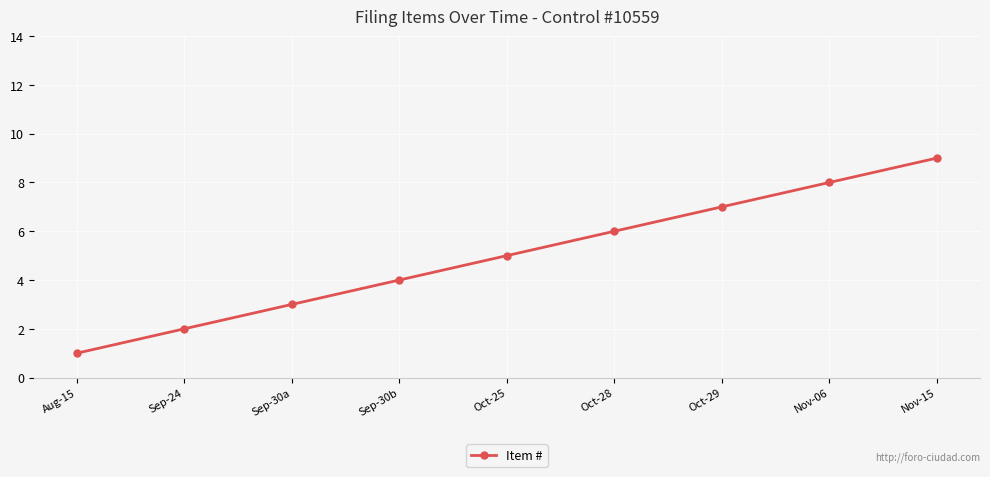

What is the average value?

5